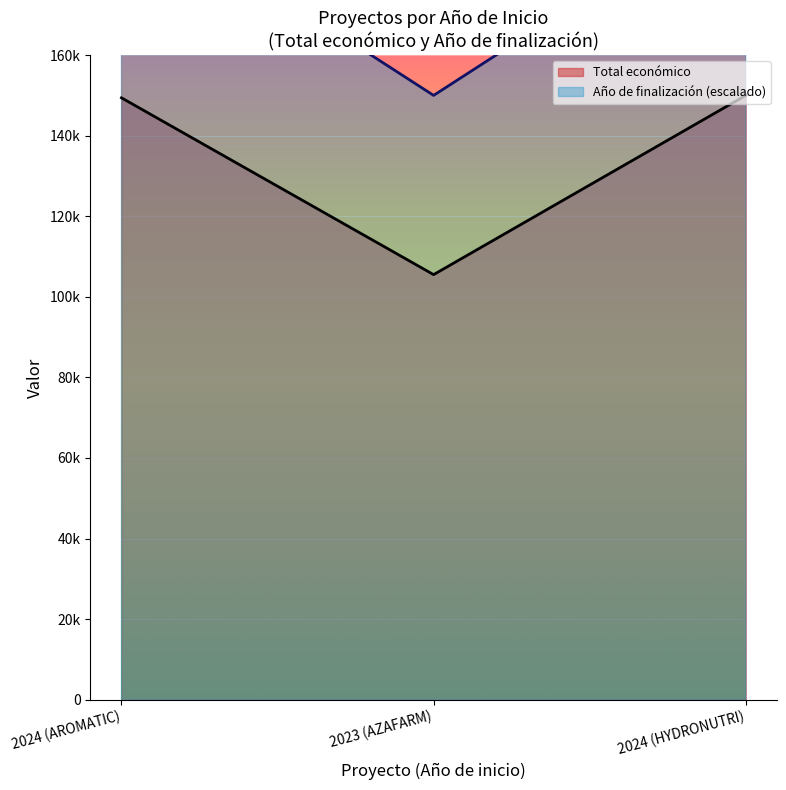

How many values in the Total económico series are below 149400?

1